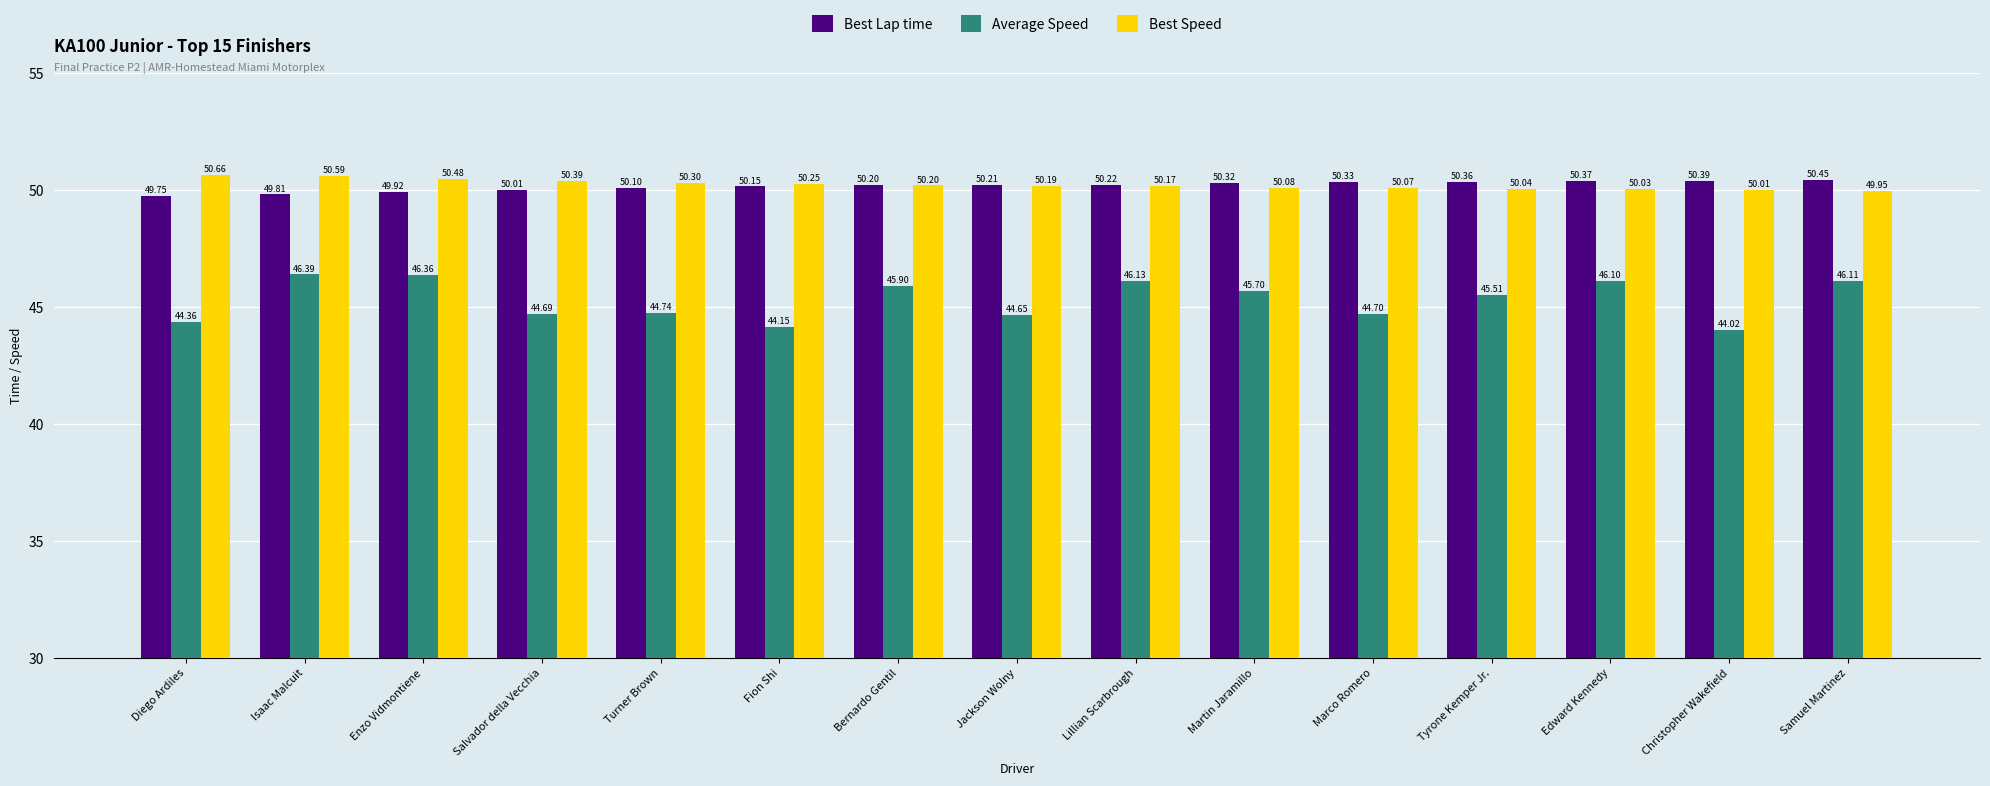

At which label does Best Lap time first exceed 50?

Salvador della Vecchia